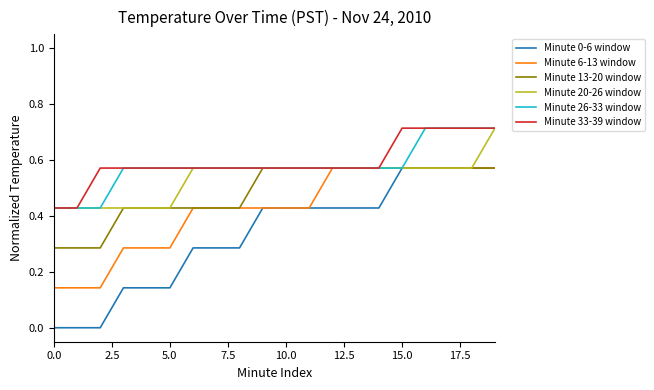

True or false: Minute 0-6 window and Minute 33-39 window cross at least once.

False